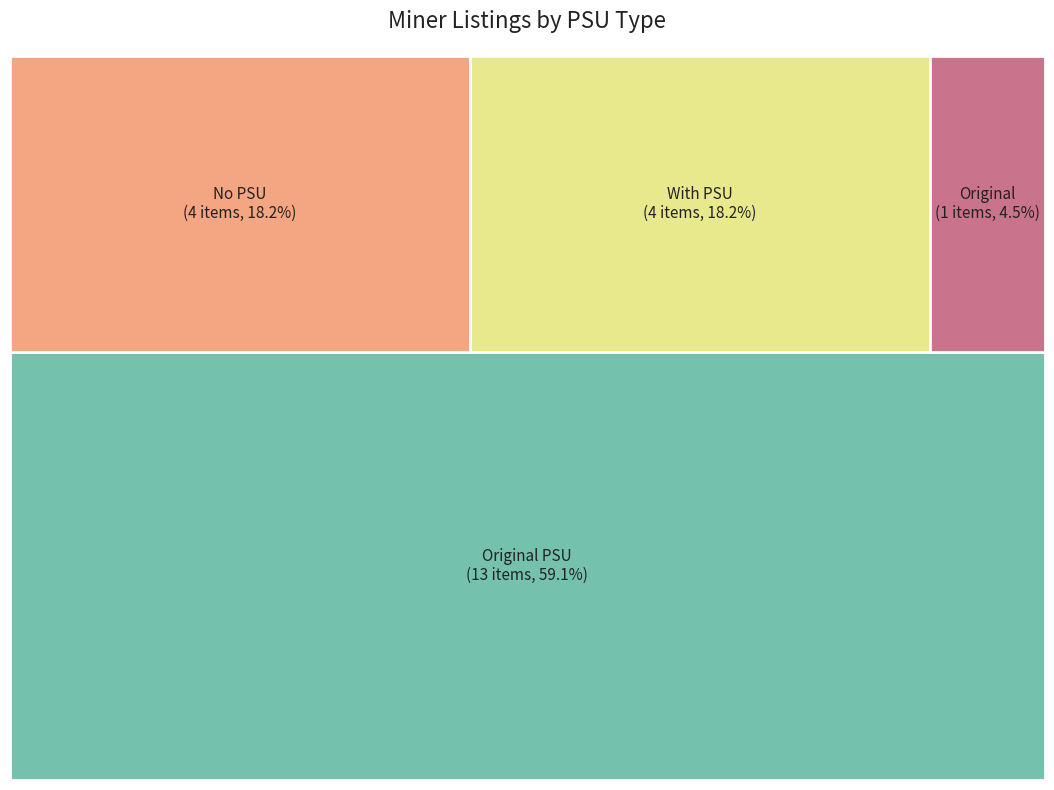

What percentage is the Original PSU slice, to the nearest percent?

59%